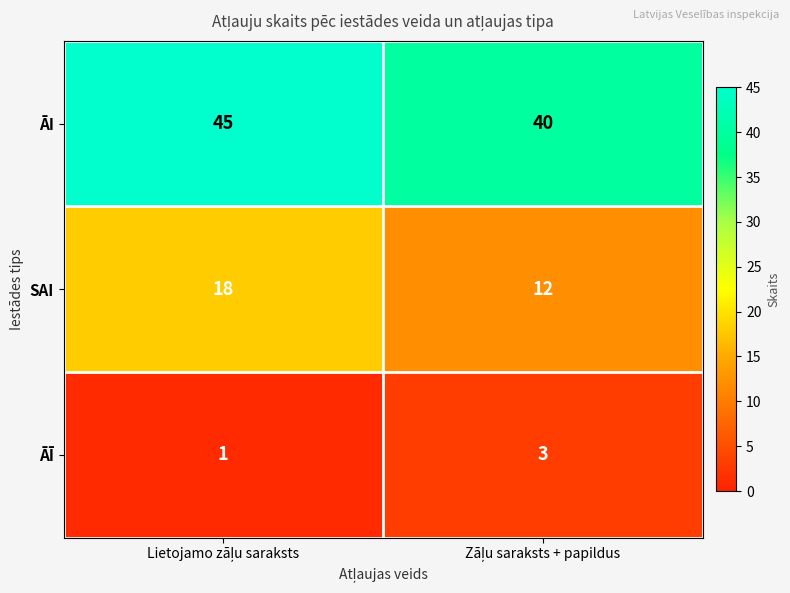

Reading left to right, list all the values displayed in this chart.

ĀI: 45	40
SAI: 18	12
ĀĪ: 1	3